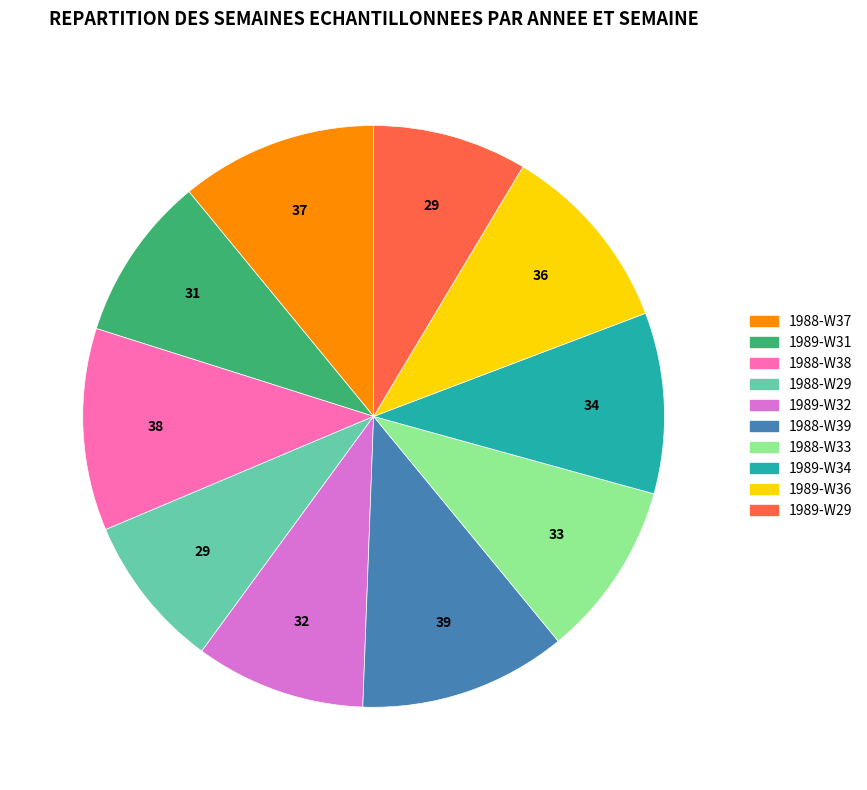

Is the sum of 1988-W29 and 1988-W37 greater than half?

No